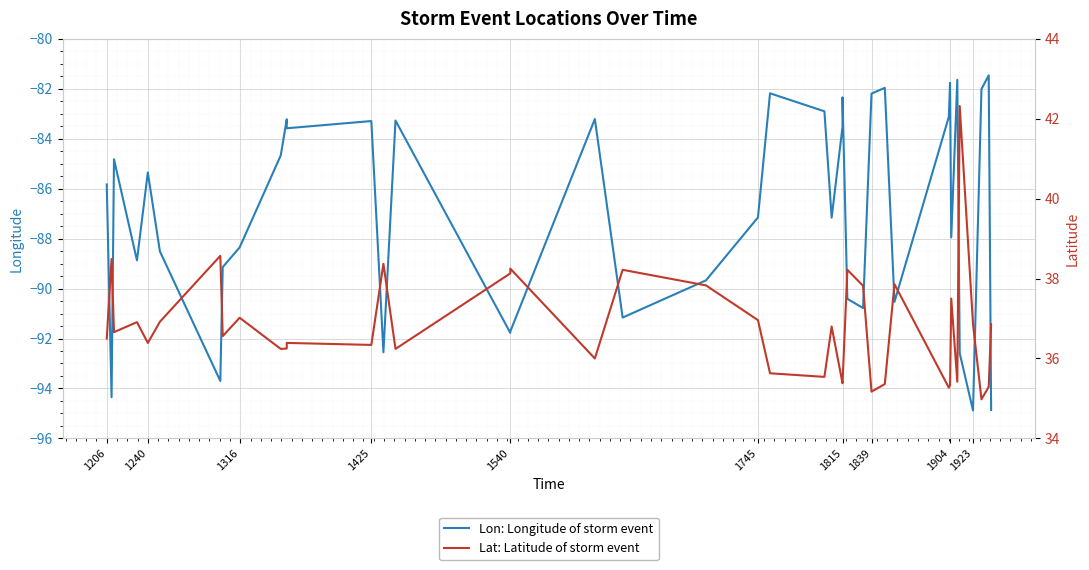

At how many categories does at least one series exceed -50?

40